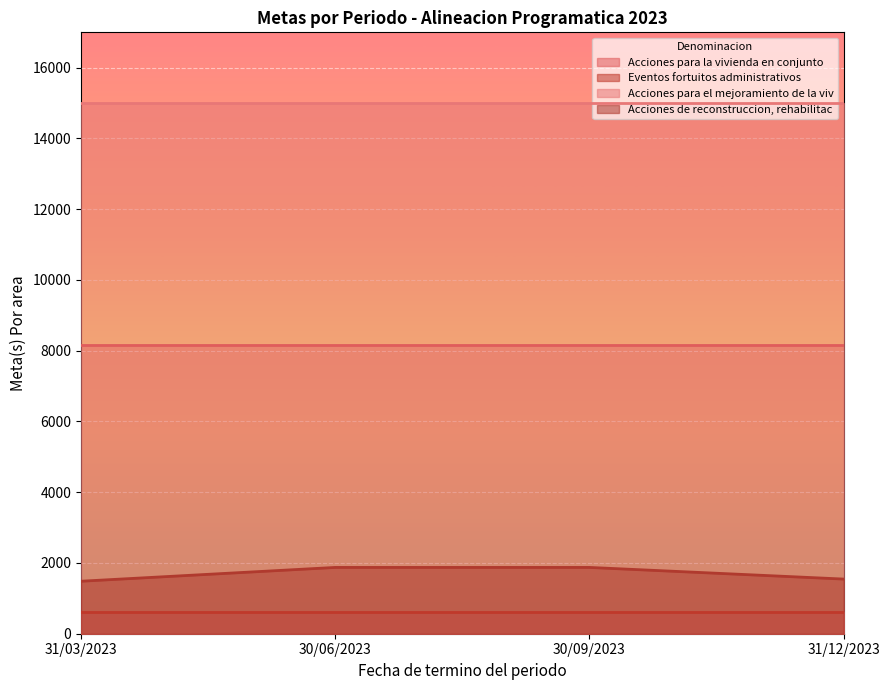

Which label corresponds to the smallest value in the chart?

31/03/2023